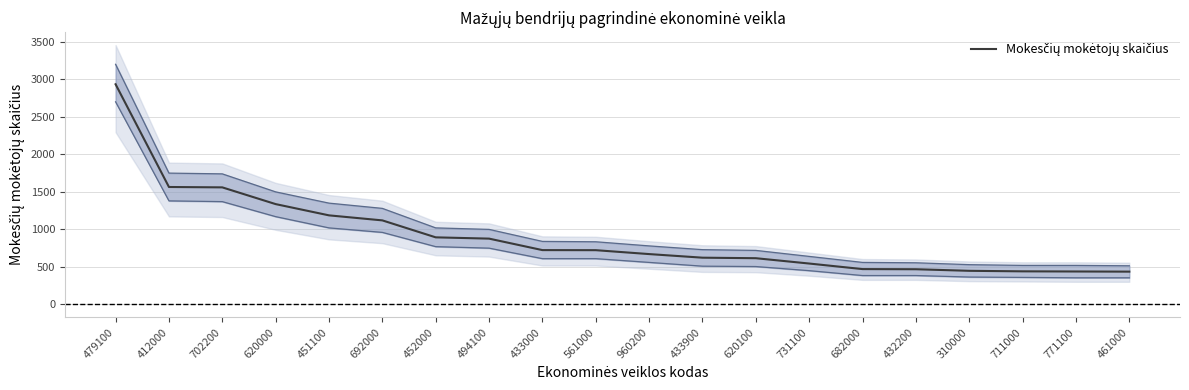

The value at 479100 is 1812. True or false?

False